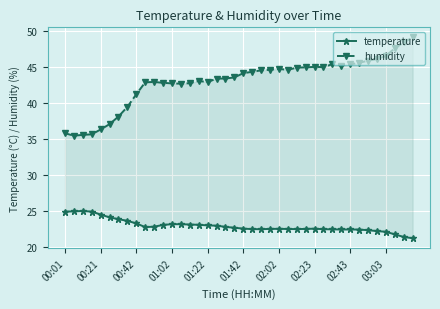

What is the difference between the highest and lowest values at 15?

20.0